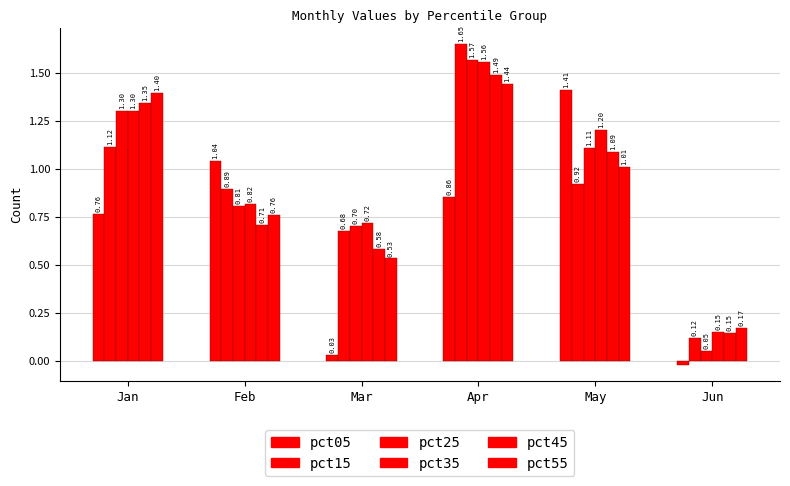

Are the bars grouped side by side (vs. stacked)?

Yes